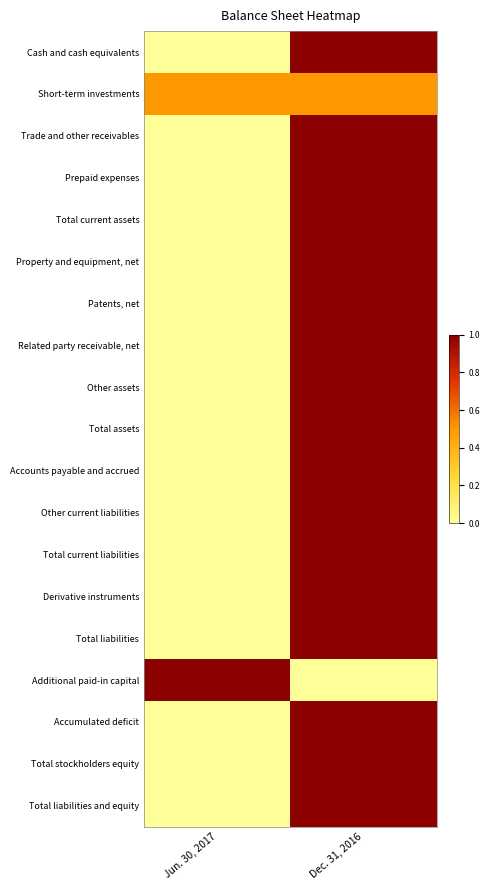

Which has a higher value, Jun. 30, 2017 or Dec. 31, 2016?

Dec. 31, 2016